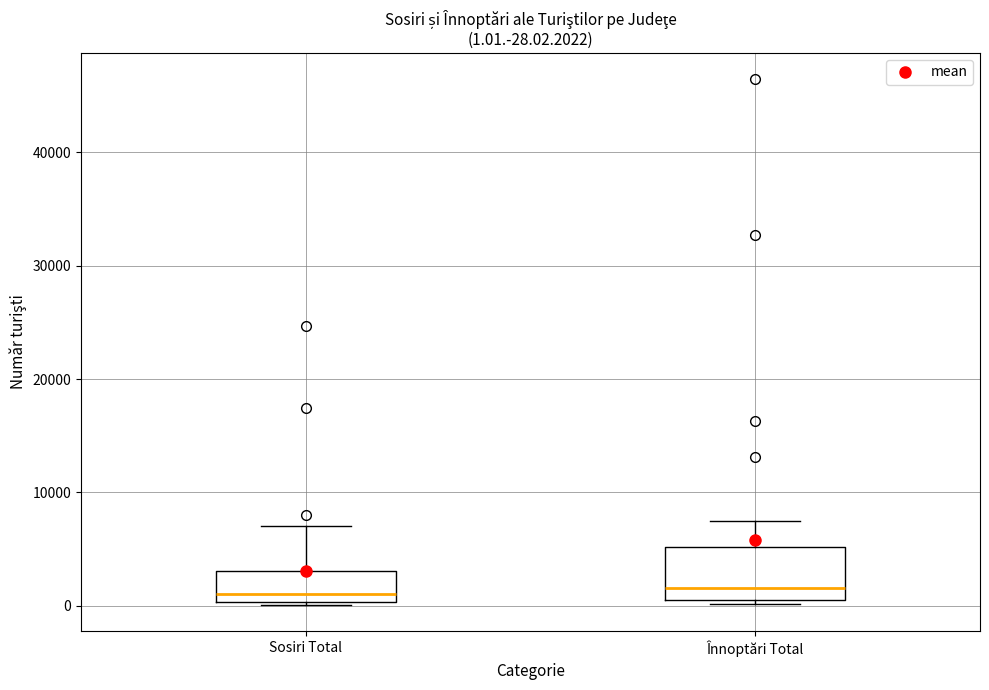

Comparing the boxes themselves (not the whiskers), which one is the tallest?

Înnoptări Total